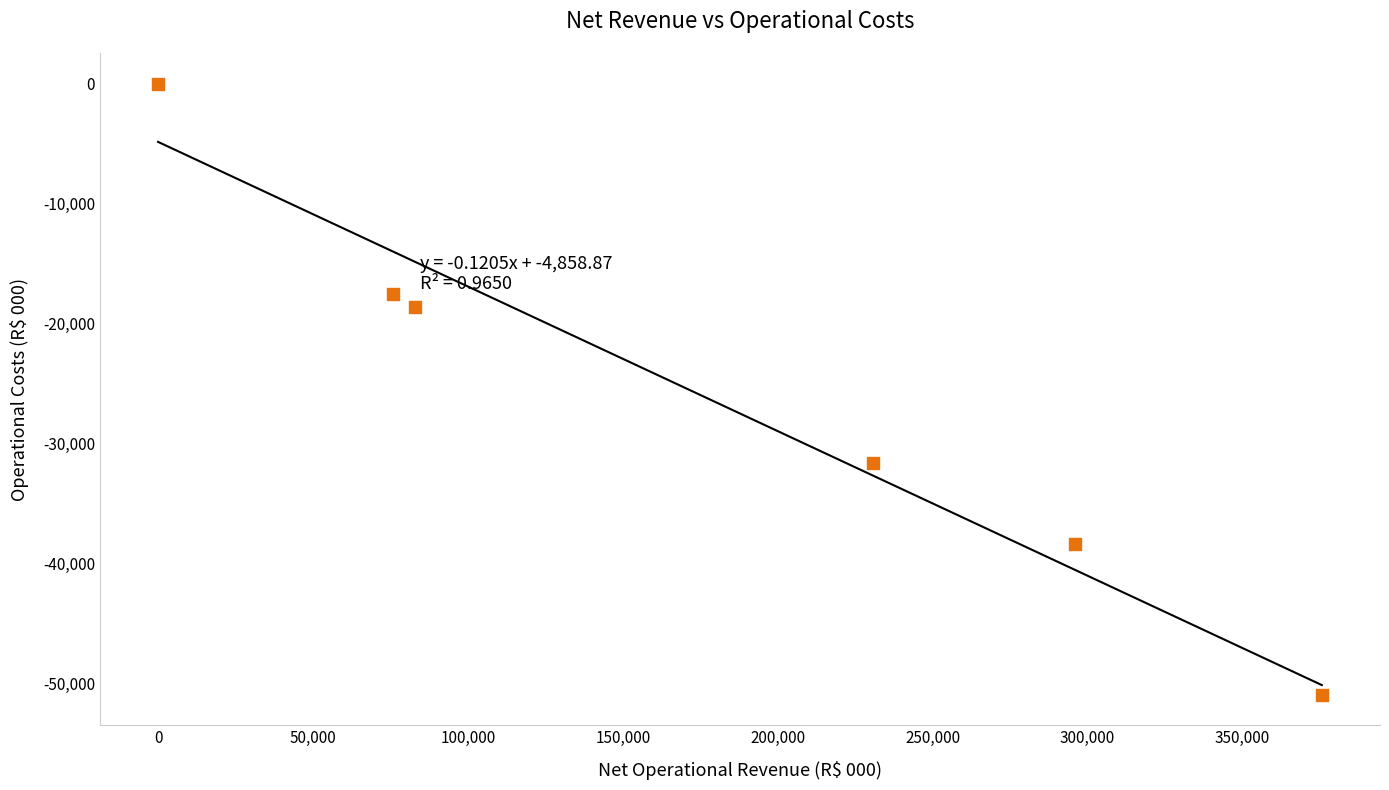

What Y value in the scatter plot is closest to -25456?

-31615.0